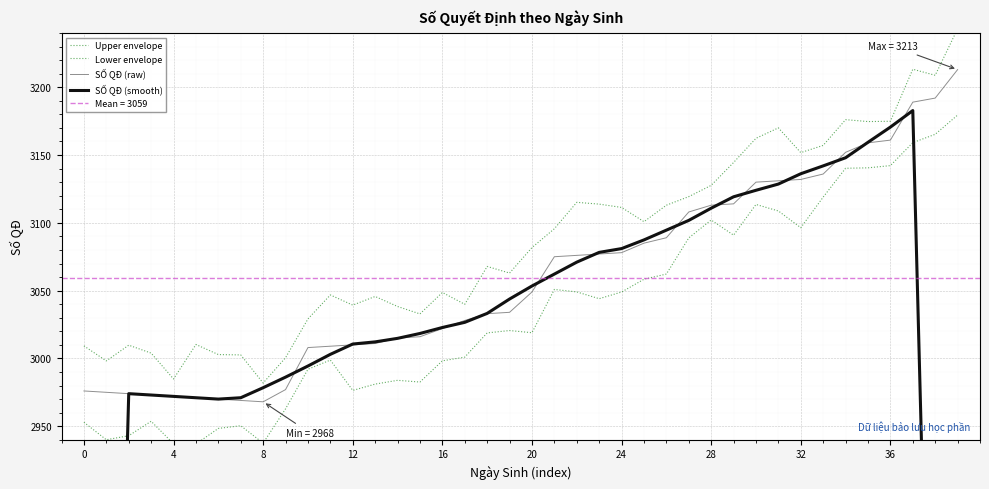

In SỐ QĐ (raw), how many points are lower than both neighbors (excluding endpoints)?

1